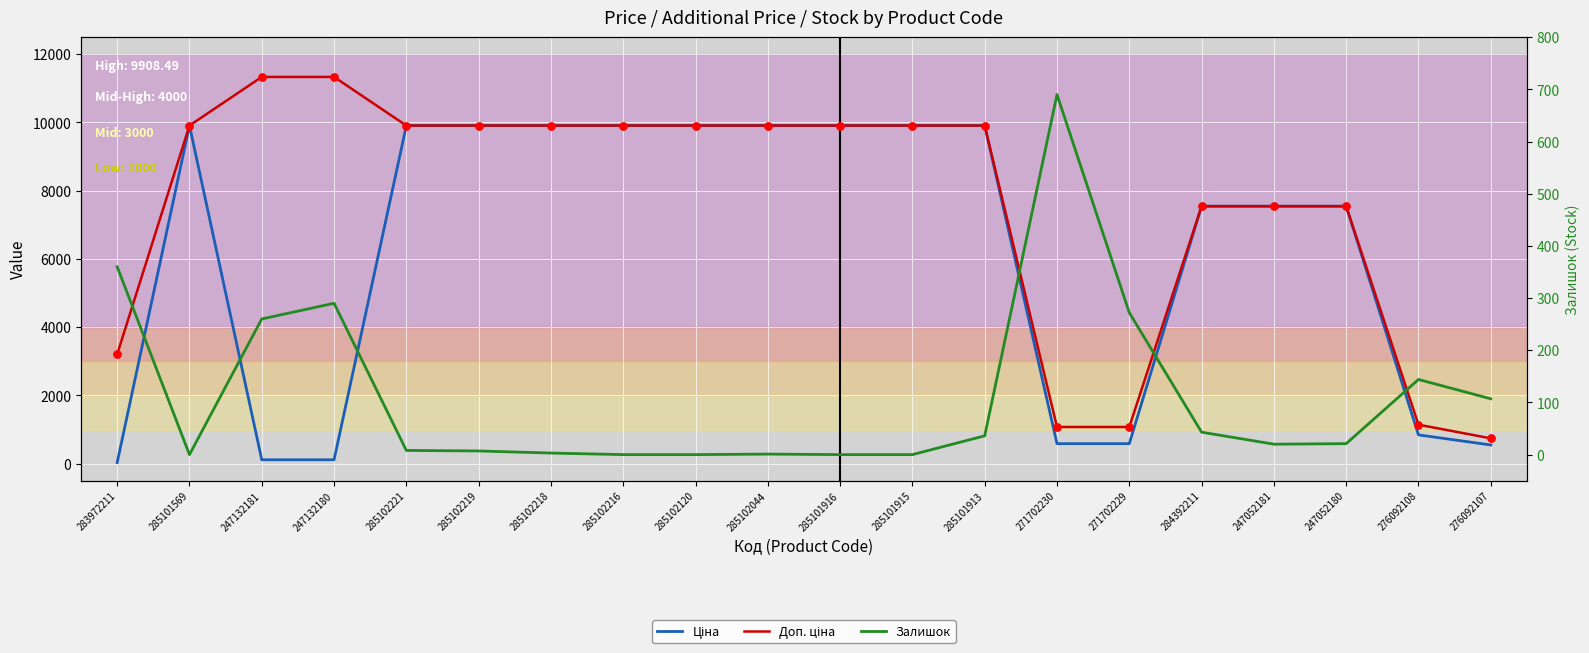

What is the total value across all series at 285101916?

19817.0